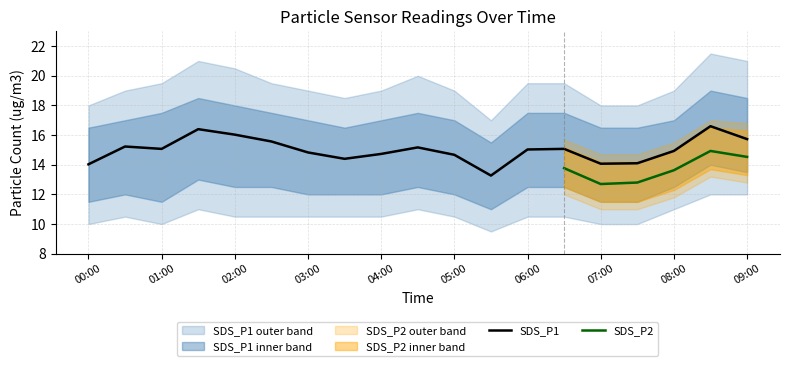

Between 01:30 and 05:00, which is larger?

01:30